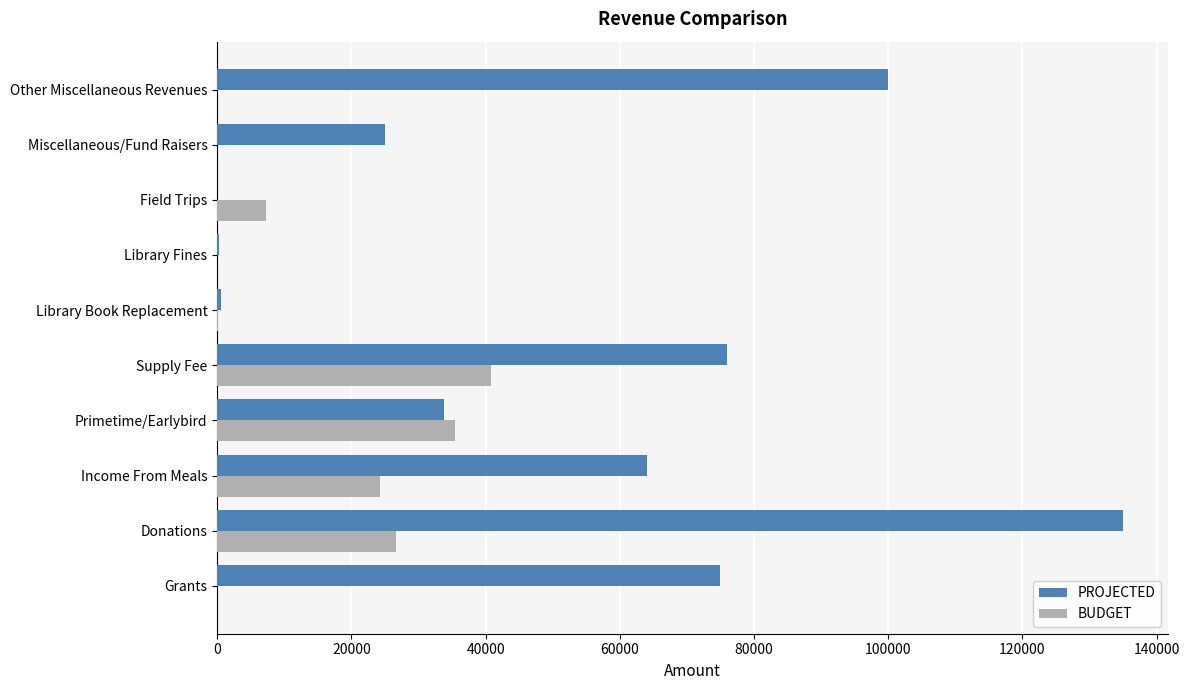

What is the sum of the BUDGET values at Income From Meals and Field Trips?

31453.9